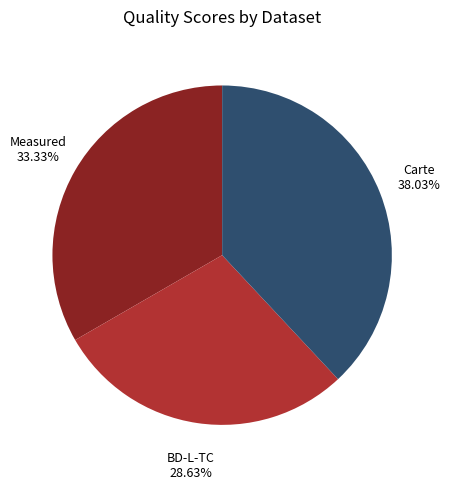

Is there any slice that represents more than half of the pie?

No